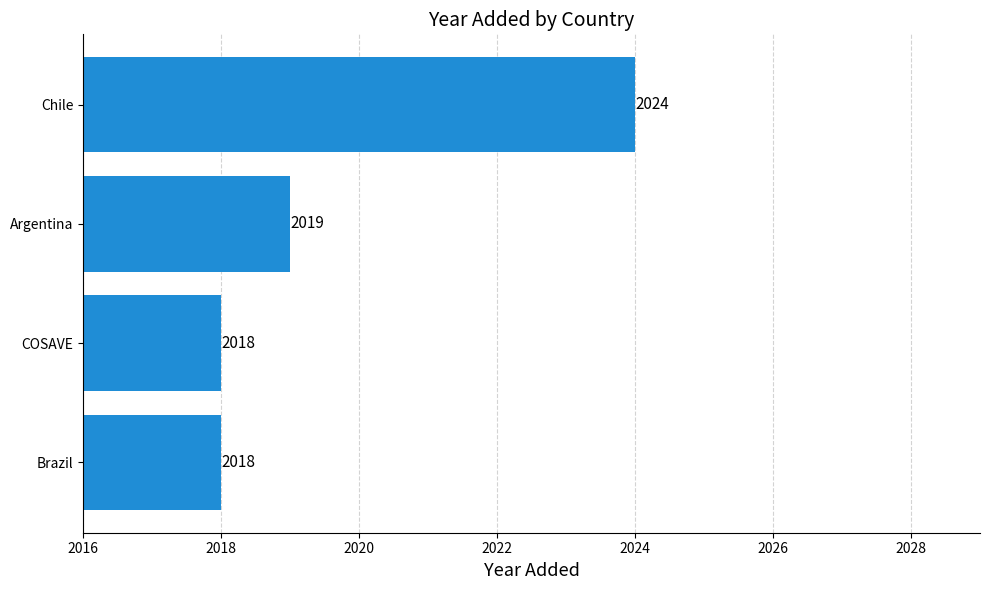

What is the difference between the maximum and minimum values?

6